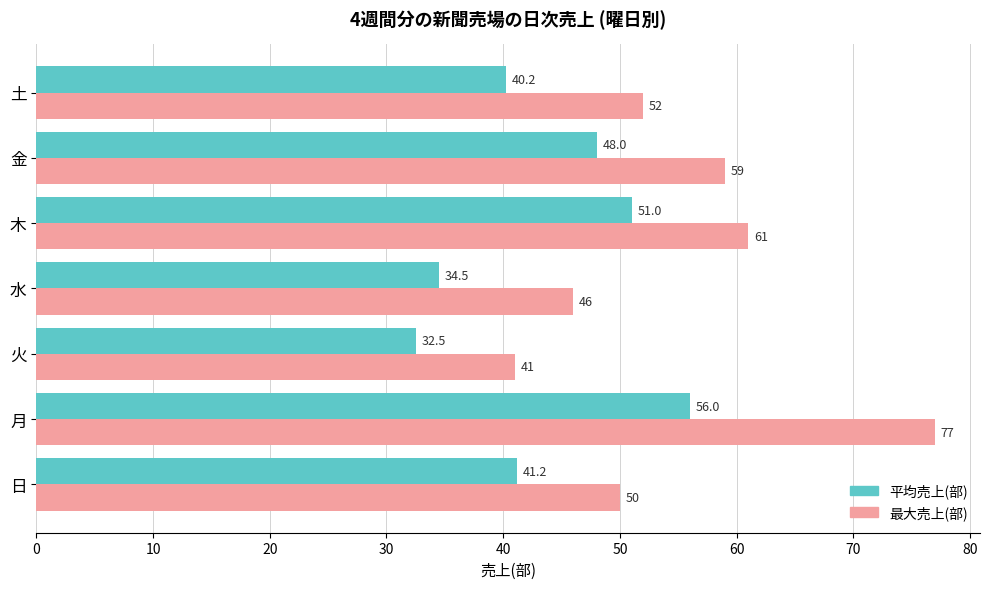

Which series has the largest total across all categories?

最大売上(部)